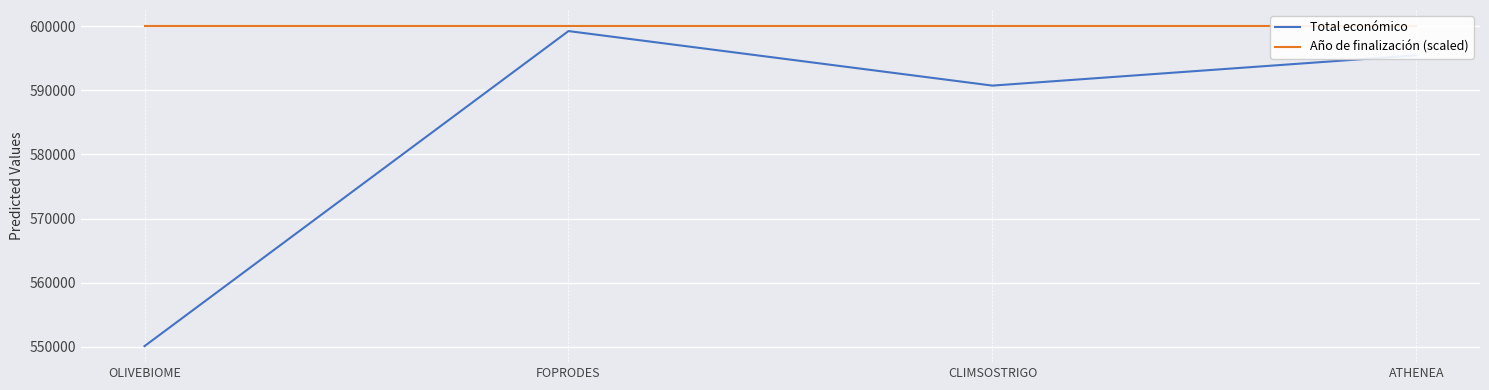

What is the sum of all Total económico values?

2335470